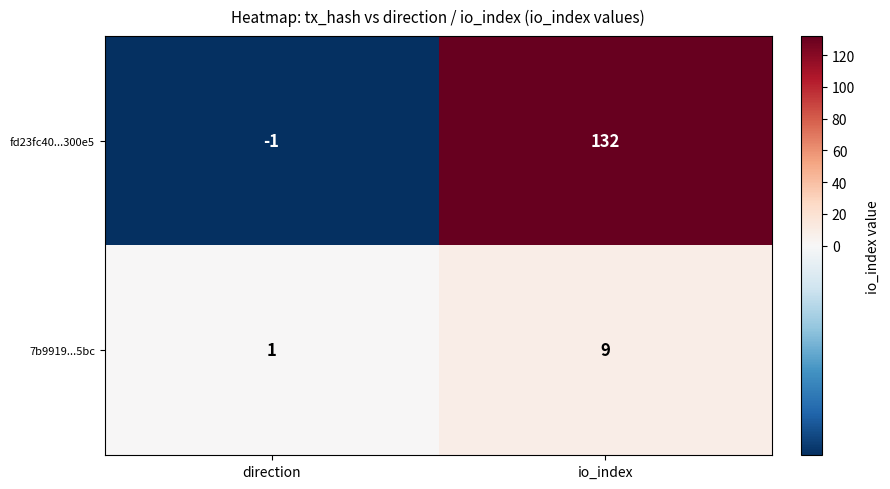

Which series changed the most between direction and io_index?

fd23fc40...300e5